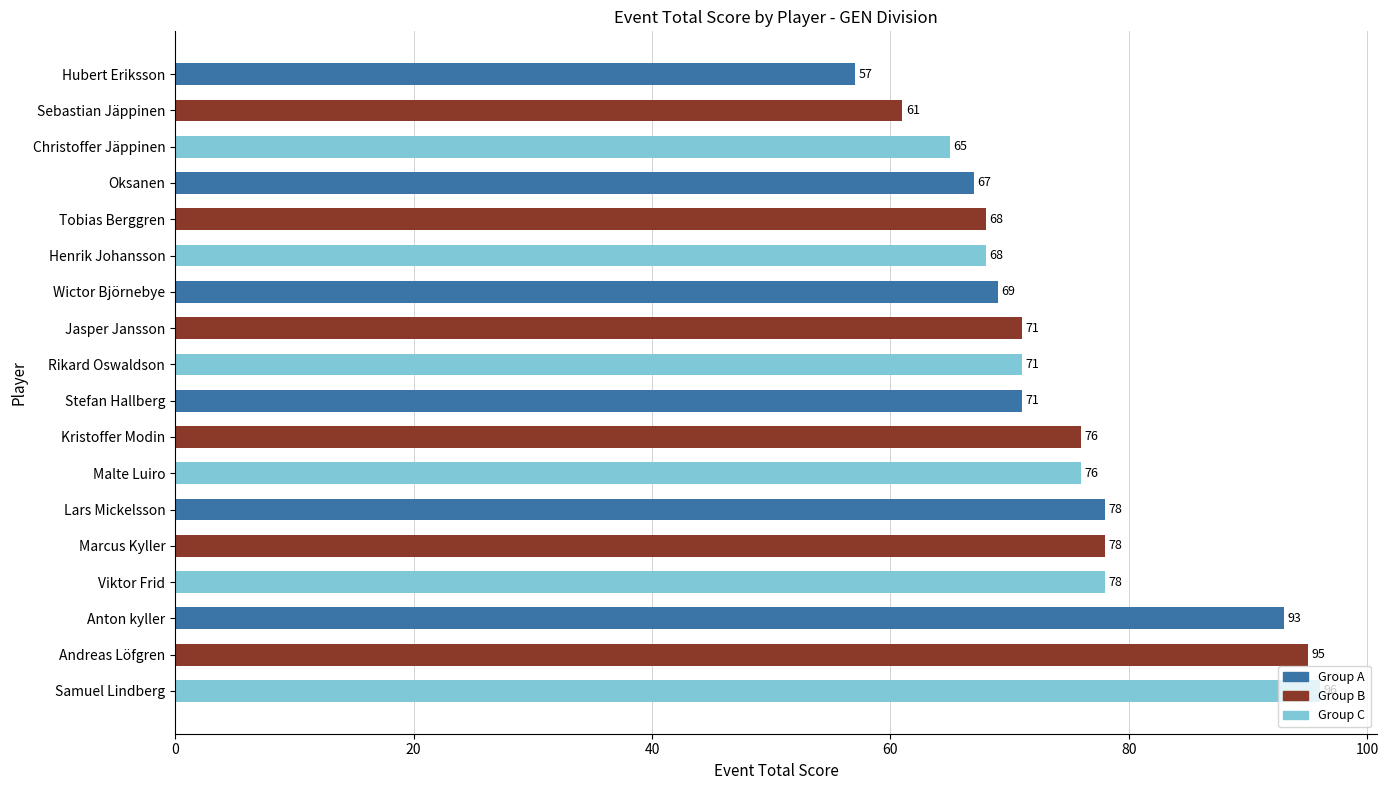

How many bars are there in total?

18